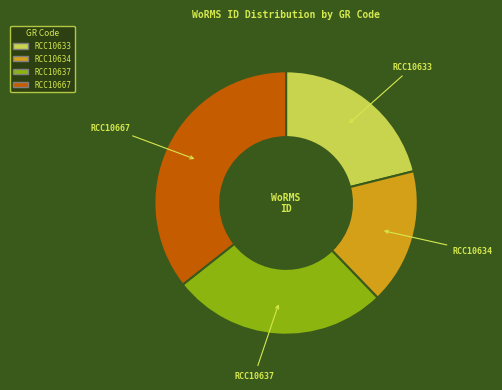

Between RCC10633 and RCC10634, which is larger?

RCC10633